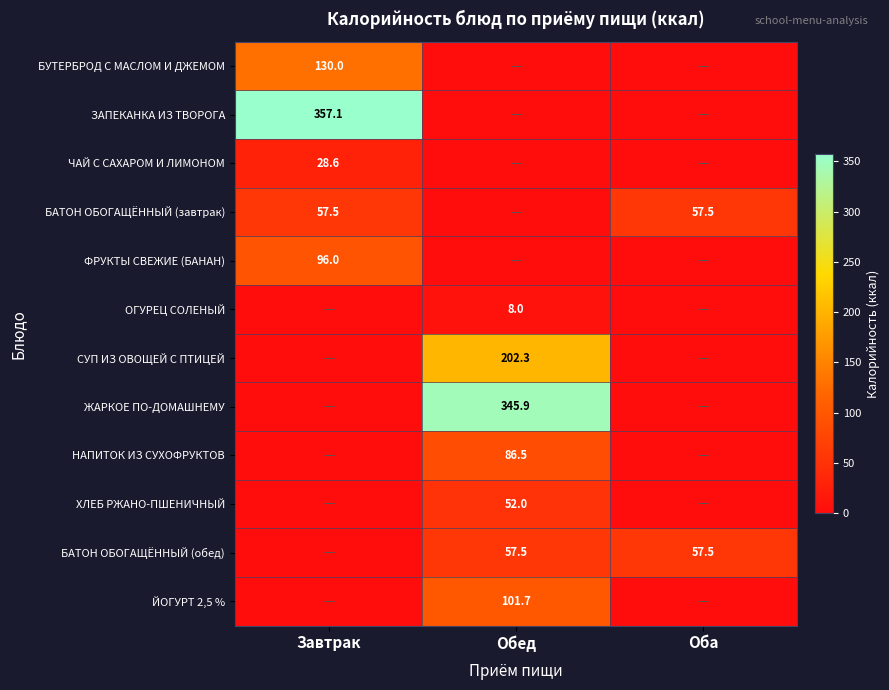

True or false: ОГУРЕЦ СОЛЕНЫЙ has a value of 14.3 at Обед.

False